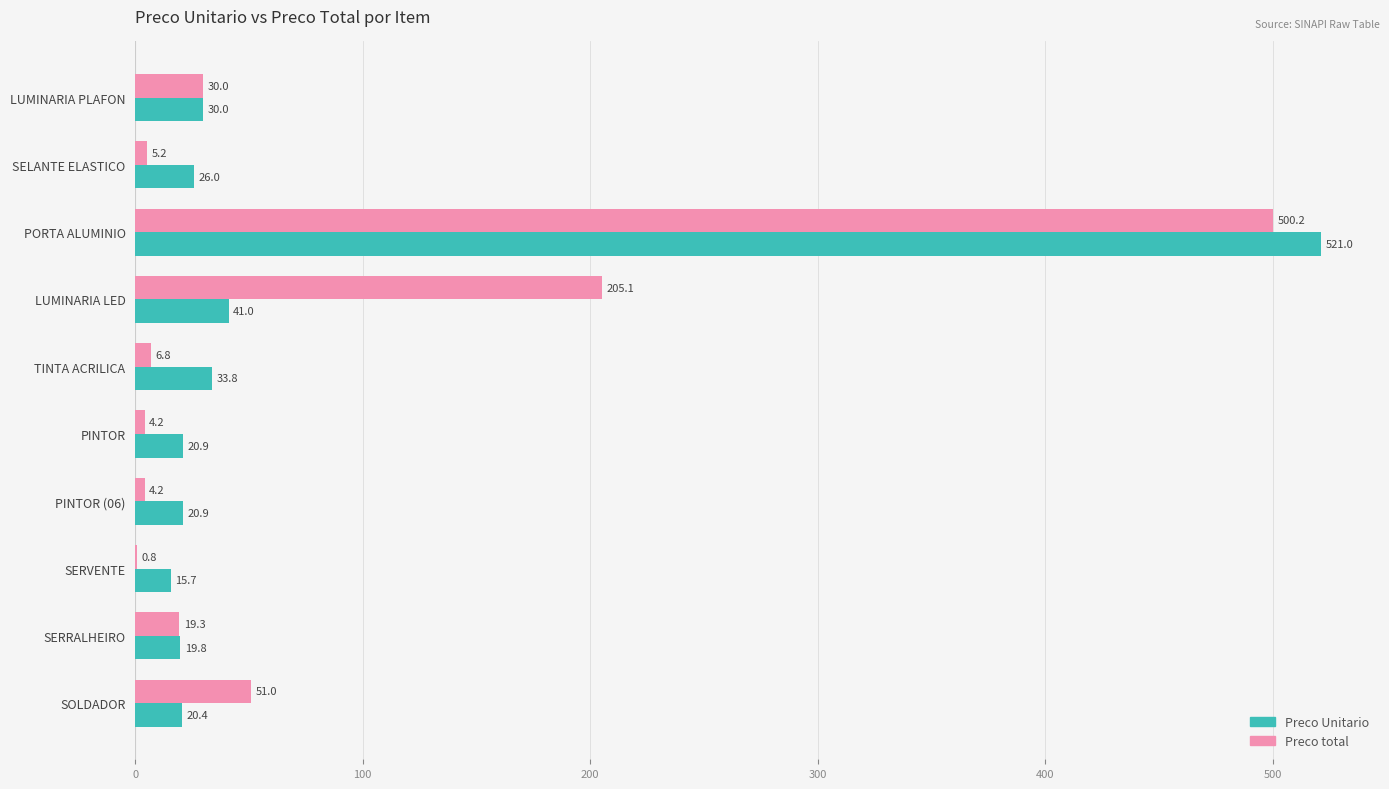

What is the sum of the Preco Unitario values at PINTOR and PORTA ALUMINIO?

541.9